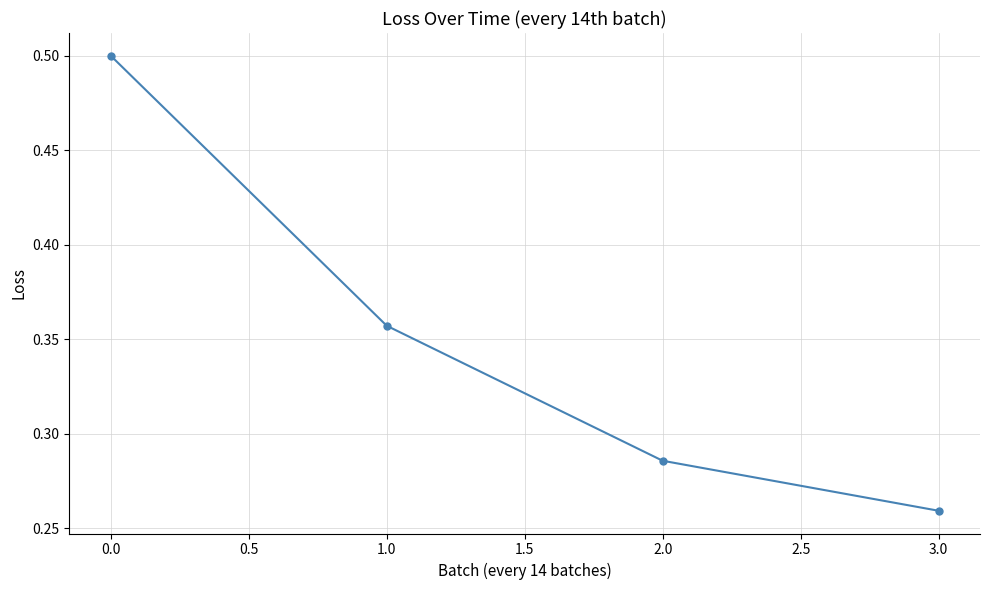

What is the sum of all values?

1.4